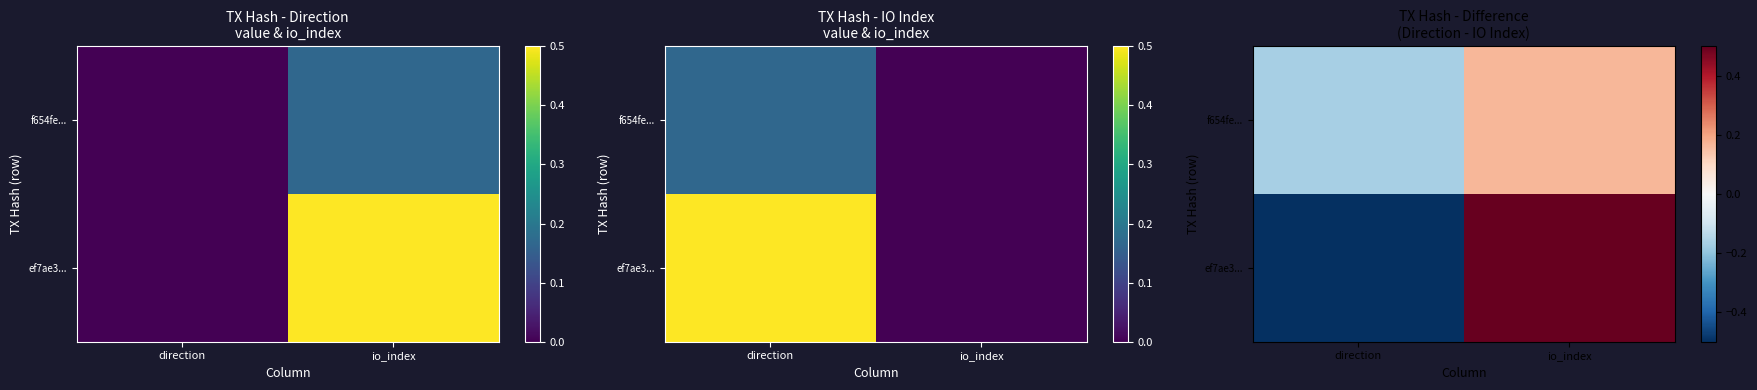

How many negative values does the ef7ae3... series have?

1